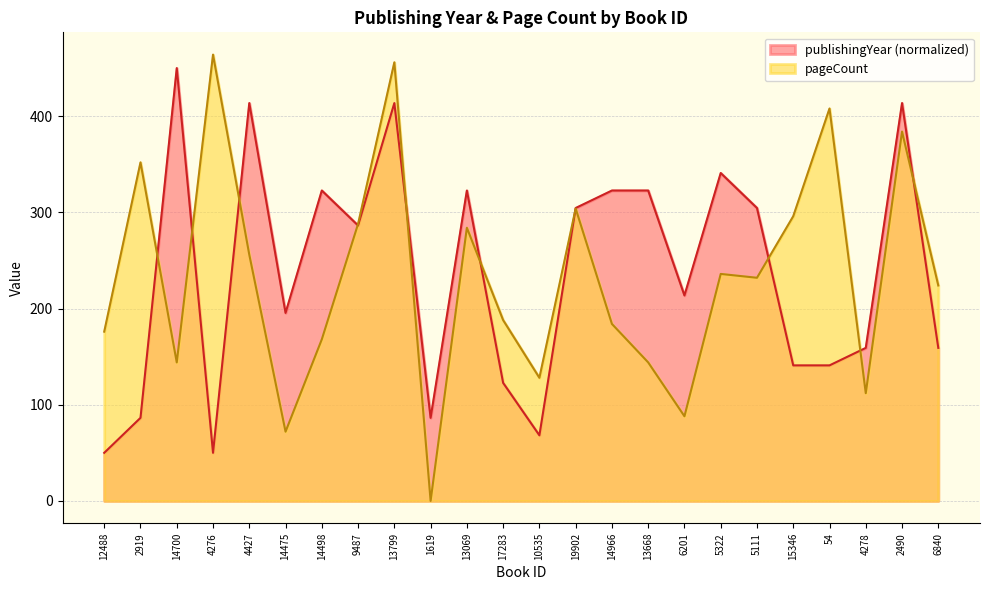

What is the maximum value for publishingYear?

450.0